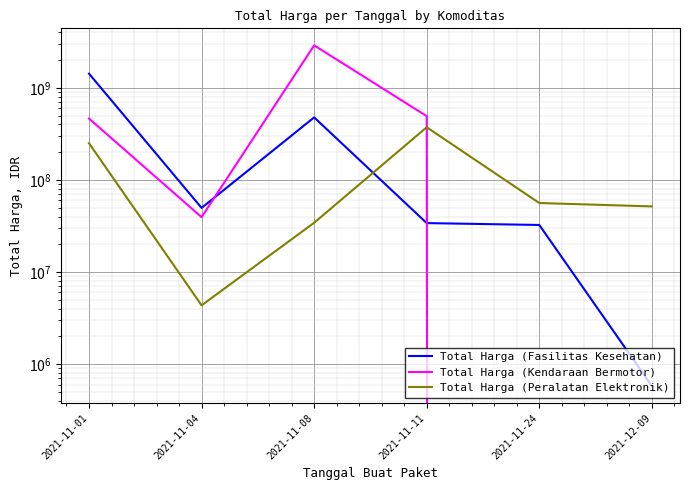

Reading right to left, list all the values displayed in this chart.

Total Harga (Fasilitas Kesehatan): 577875	32441200	34000000	477600000	49730040	1425867900
Total Harga (Kendaraan Bermotor): 0	0	493000000	2892122000	39440000	464002100
Total Harga (Peralatan Elektronik): 51601000	56152800	373404000	34292000	4350000	250350000